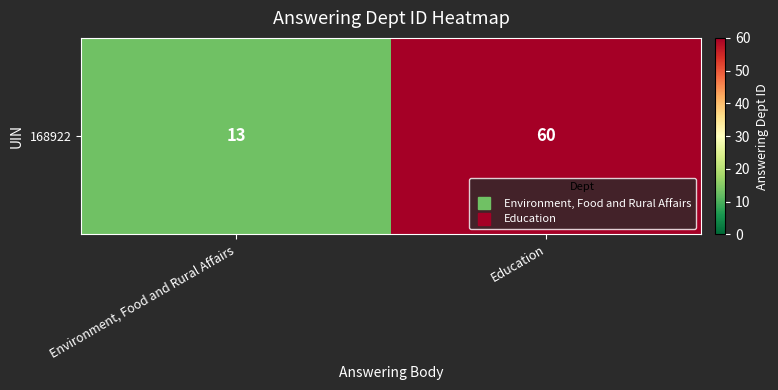

At which category does the chart reach its peak across all series?

Education